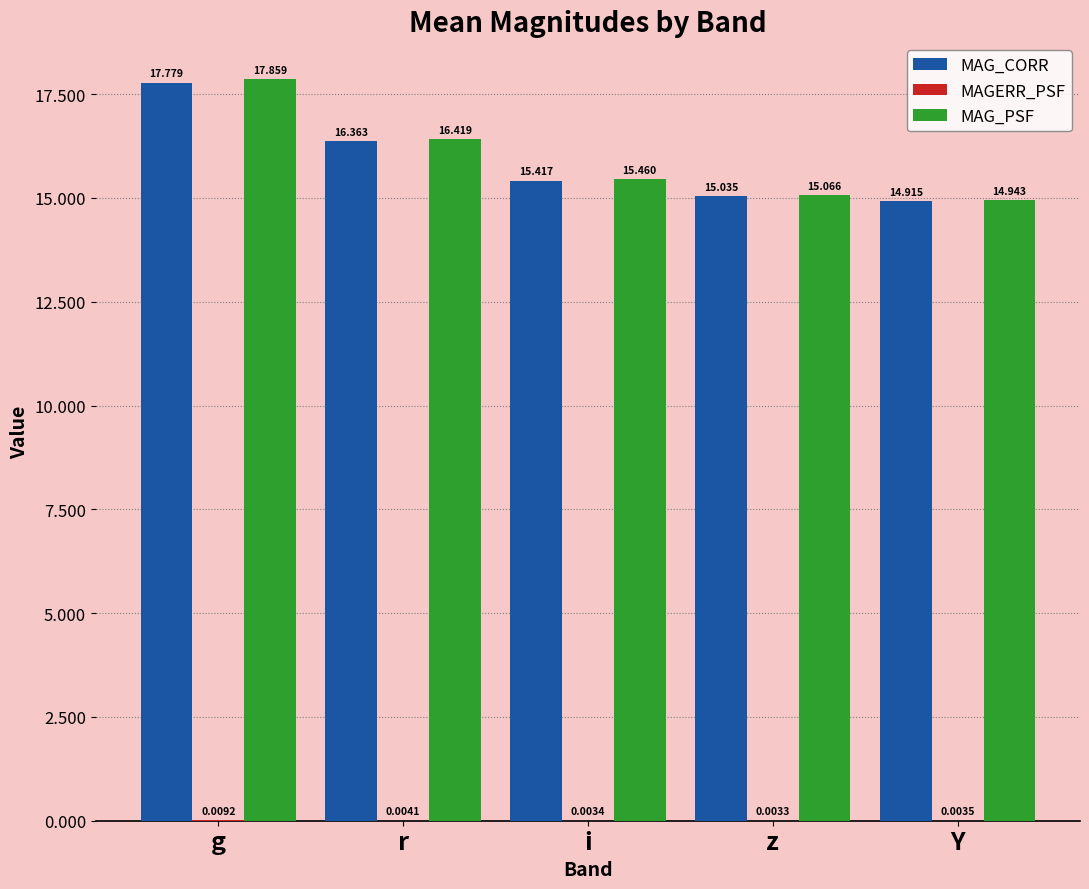

Where does the MAG_PSF series first go above 15?

g